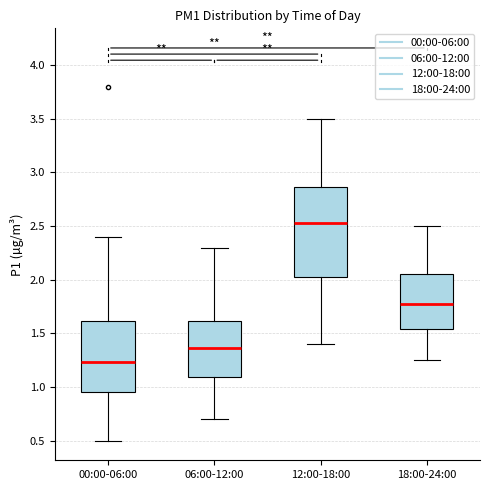

Comparing the boxes themselves (not the whiskers), which one is the tallest?

12:00-18:00